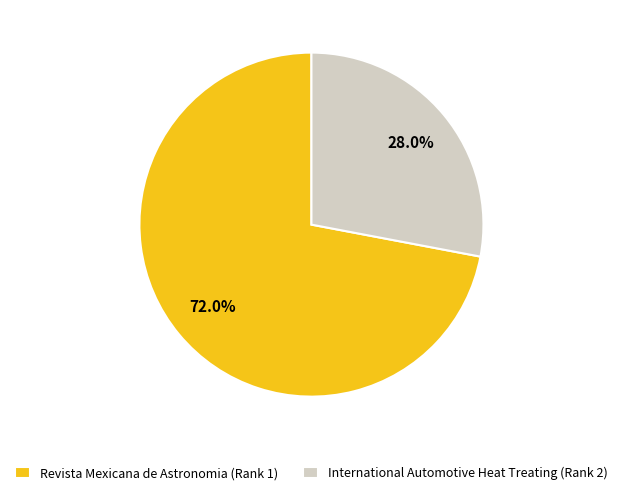

How many segments does this pie chart have?

2